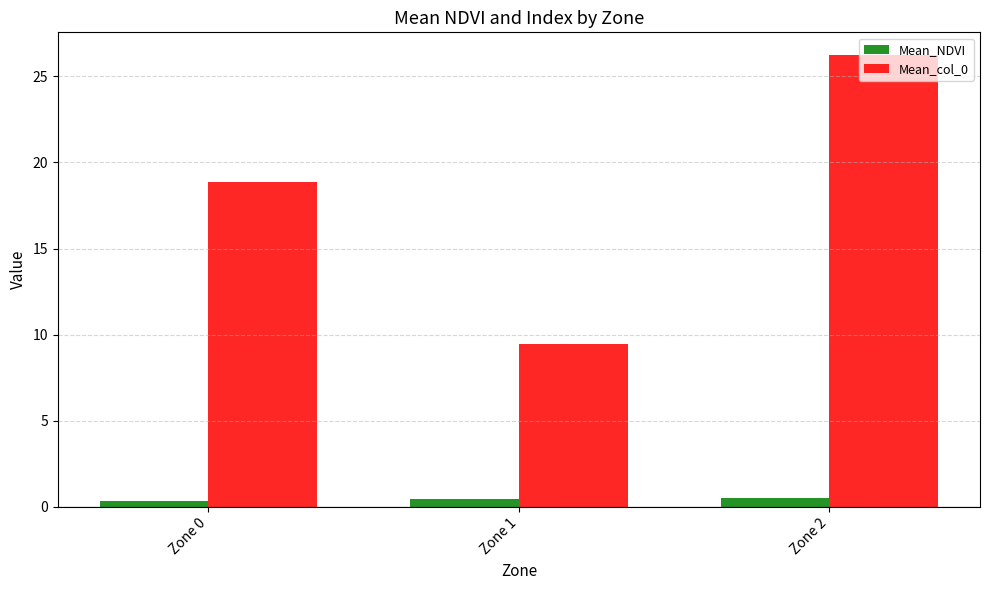

What are all the series names shown in the legend?

Mean_NDVI, Mean_col_0